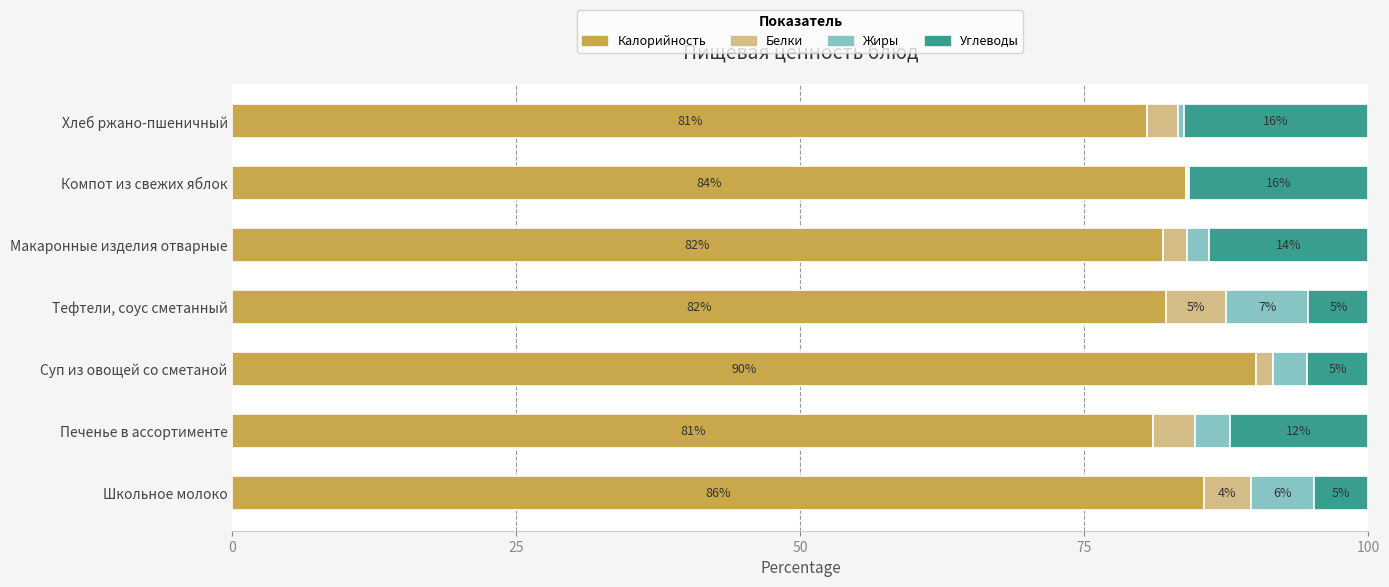

What are all the series names shown in the legend?

Калорийность, Белки, Жиры, Углеводы